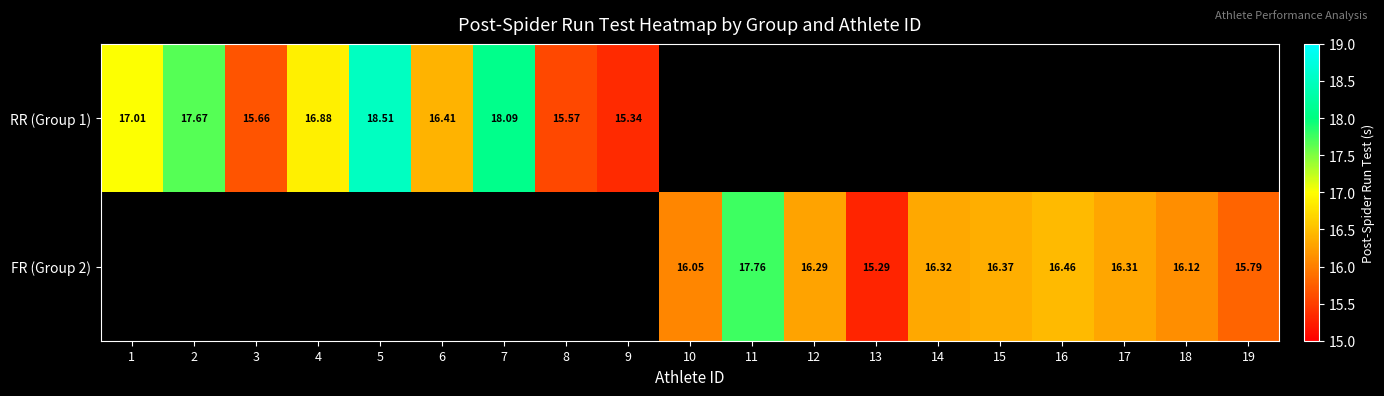

Which series has the largest range (max minus min)?

RR (Group 1)